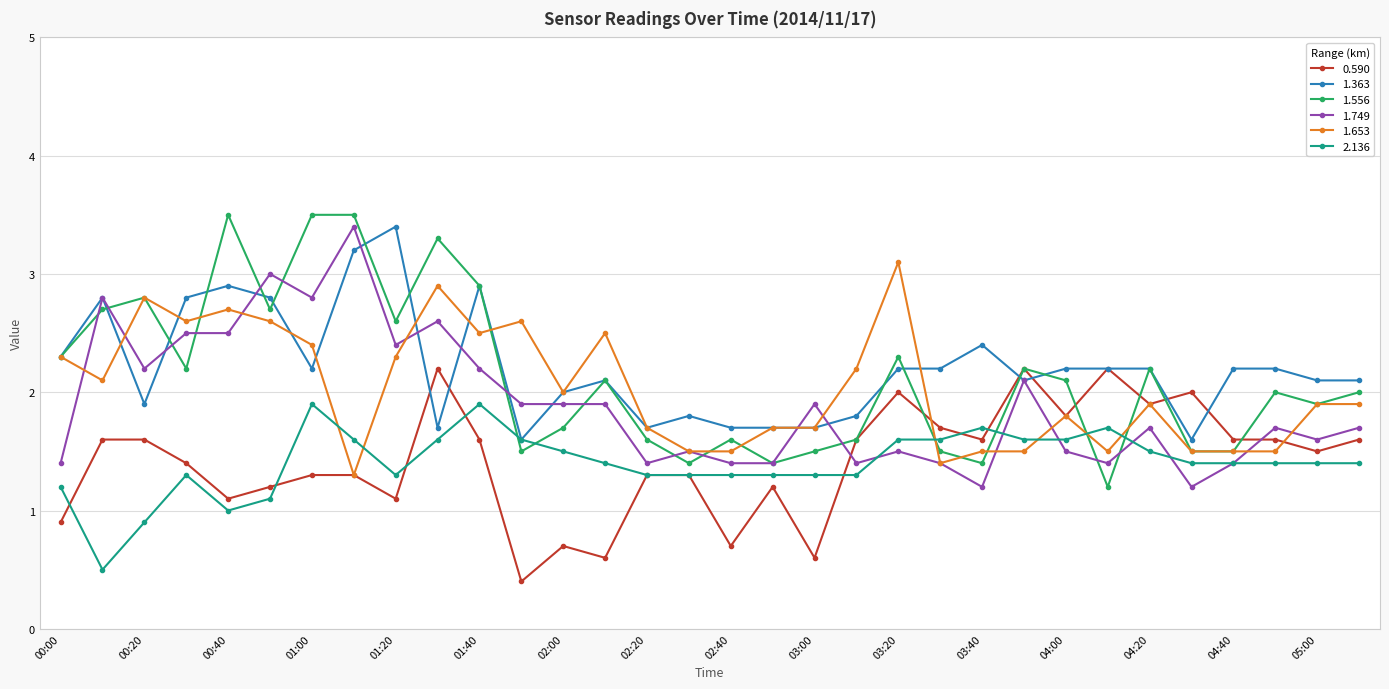

True or false: 1.556 has more than 0 interior local peaks.

True